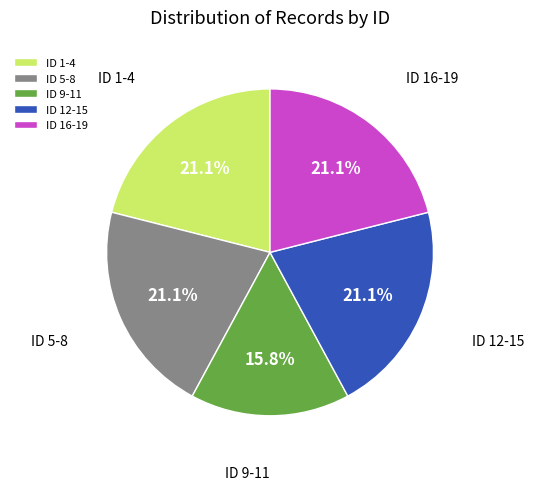

Does ID 16-19 represent more than half of the total?

No